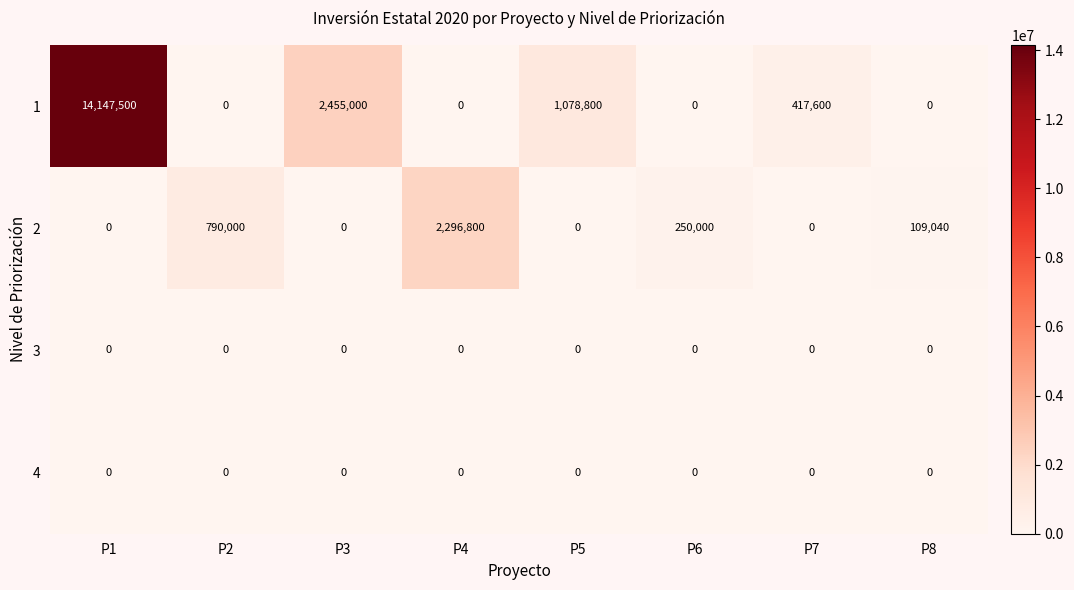

What is the difference between the highest and lowest values at P4?

2296800